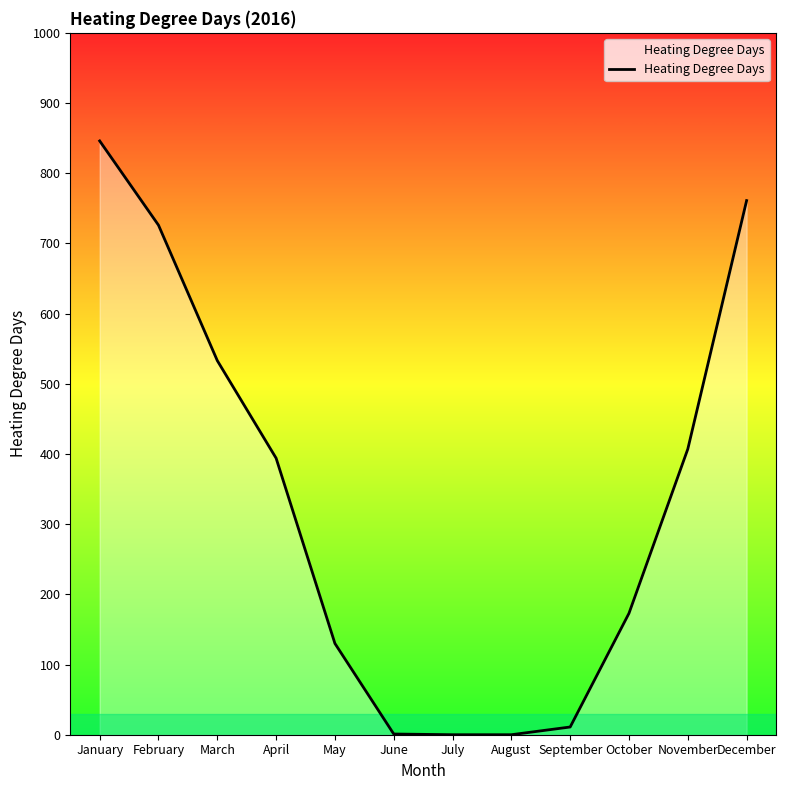

What is the difference between the maximum and minimum values?

846